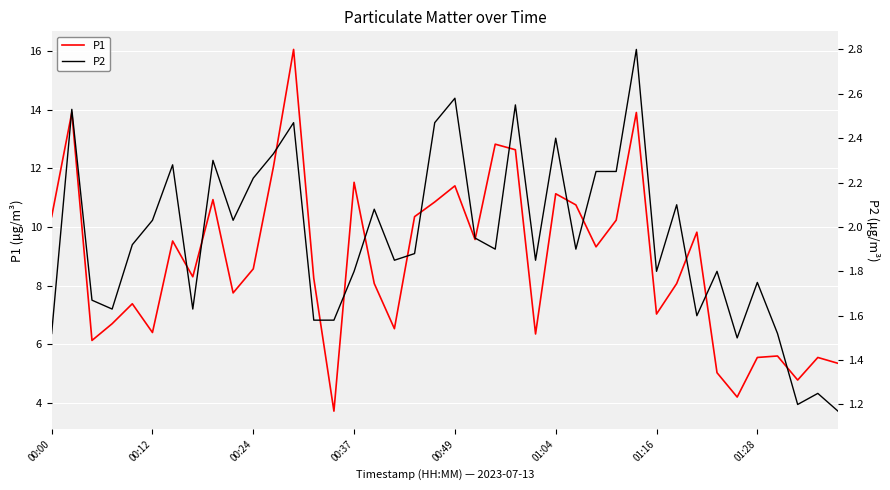

True or false: P1 has a value of 8.6 at 00:24.

True